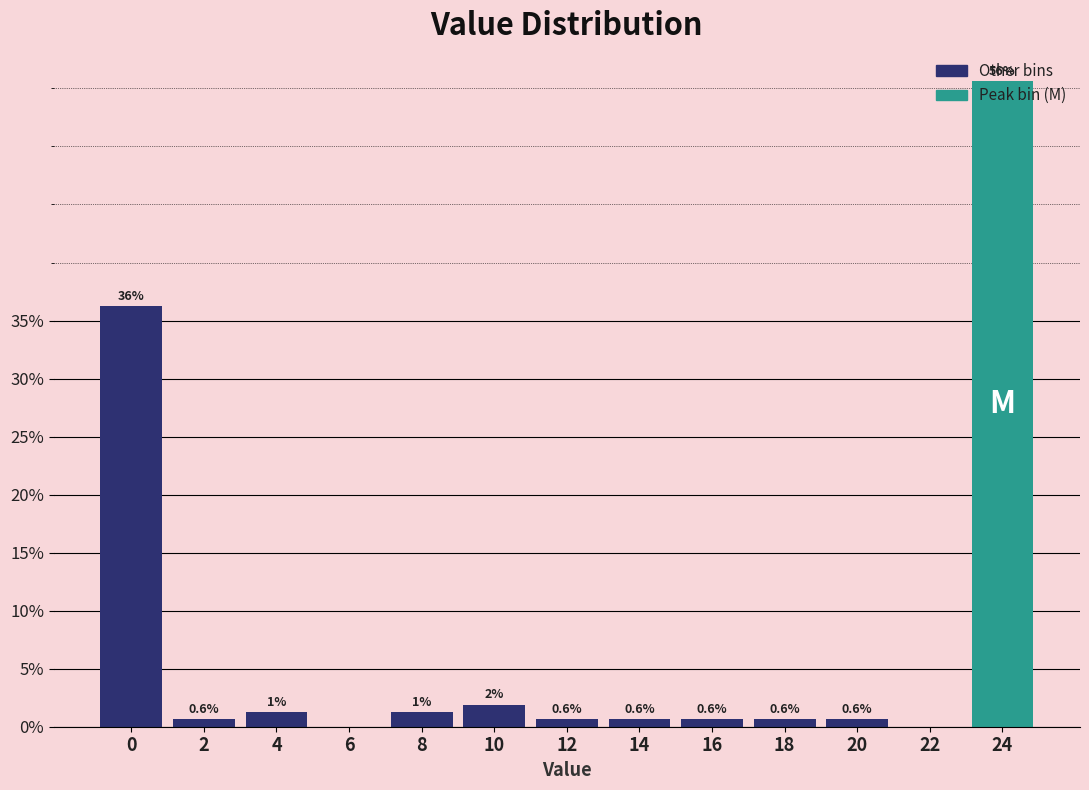

Which has a higher value, 4 or 14?

4